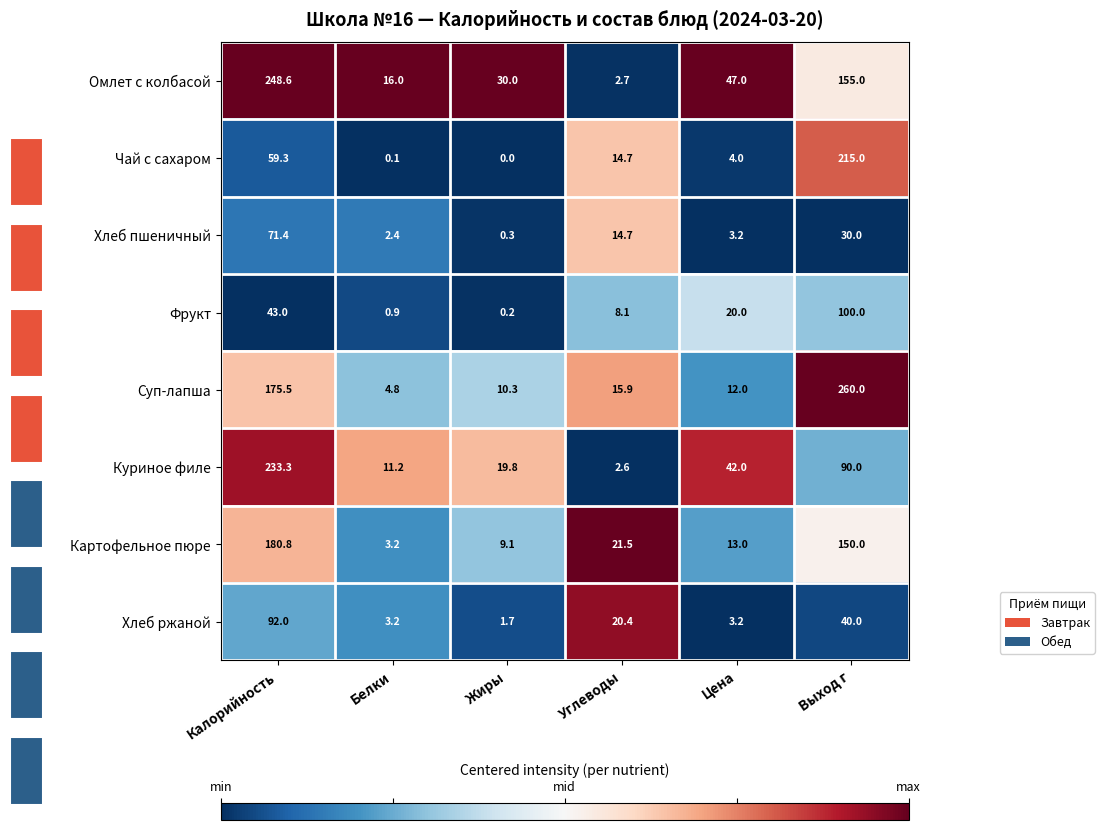

How many categories are shown in the chart?

6